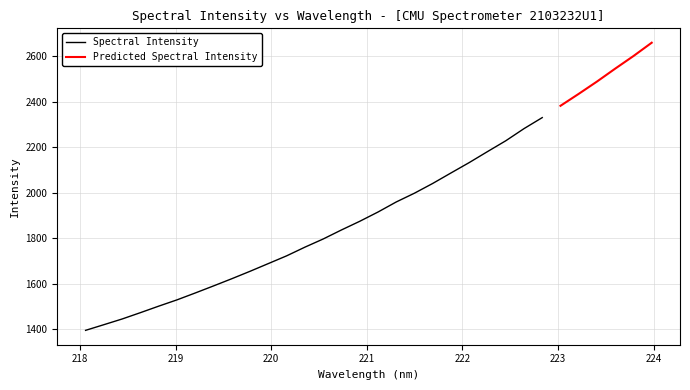

Is it true that the value at 218.8244 is 744.2?

False